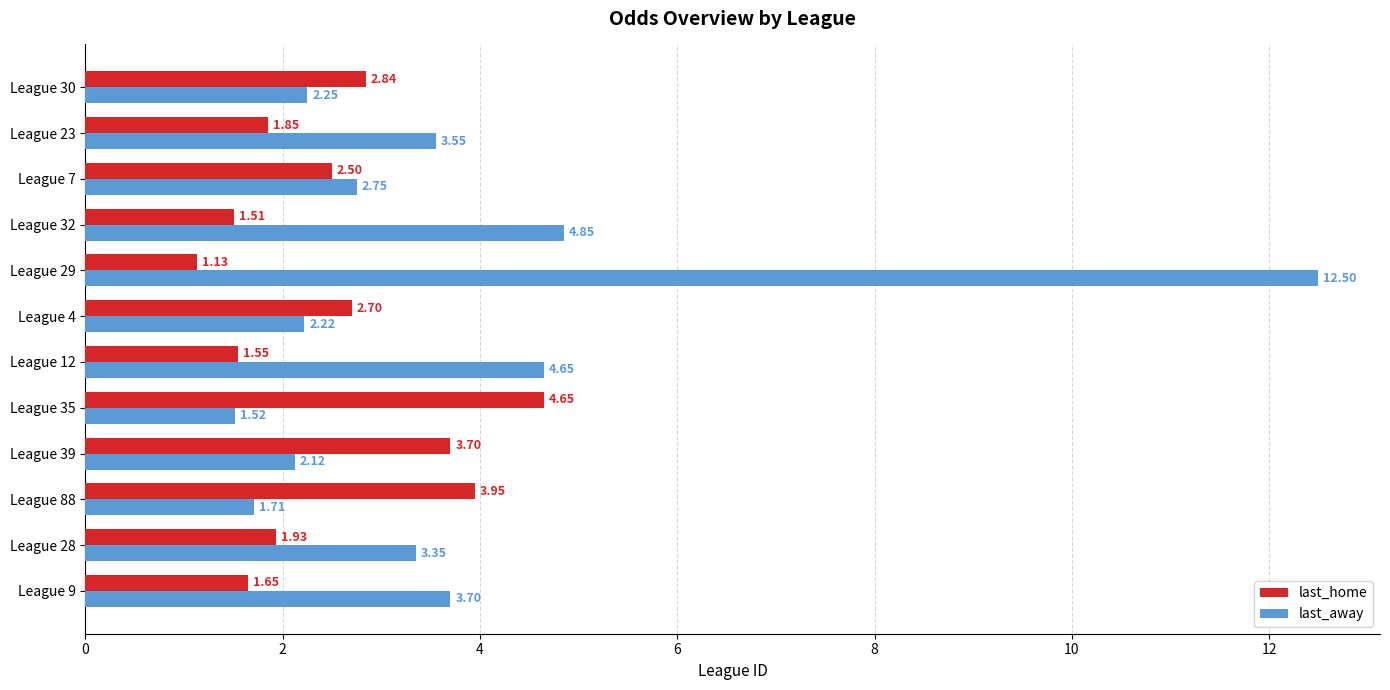

List the labels in order of last_away value, largest first.

League 29, League 32, League 12, League 9, League 23, League 28, League 7, League 30, League 4, League 39, League 88, League 35